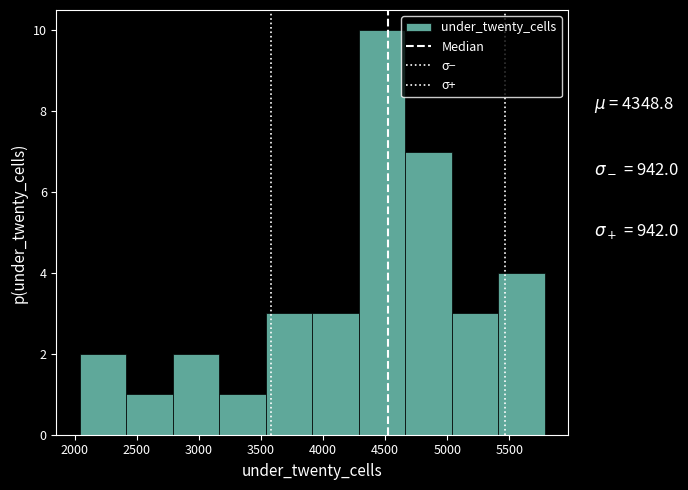

Which range on the x-axis has the tallest bar?

4300 to 4650